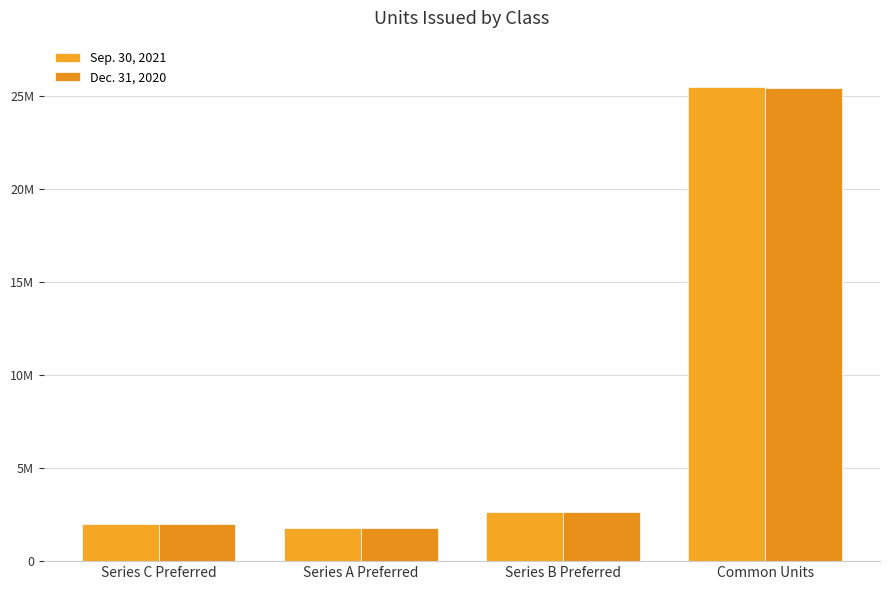

What is the difference between the maximum and second lowest values in the Sep. 30, 2021 series?

23506292